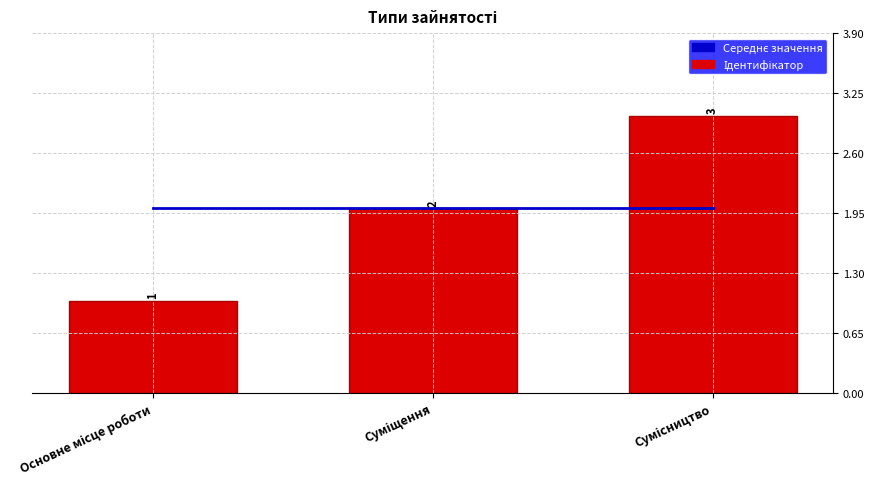

What position from the left is Сумісництво?

3